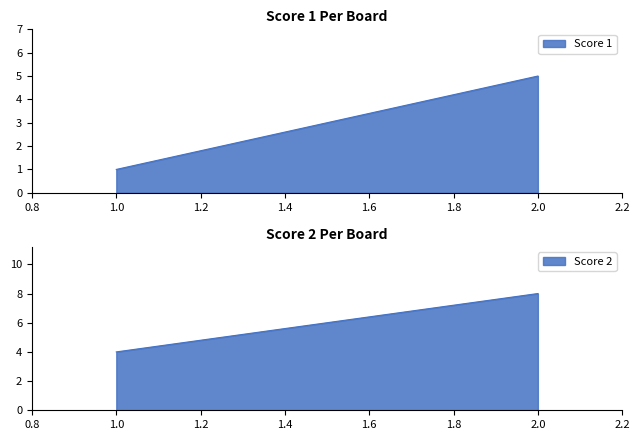

Reading left to right, what are all the values shown in this chart?

Score 1: 1	5
Score 2: 4	8